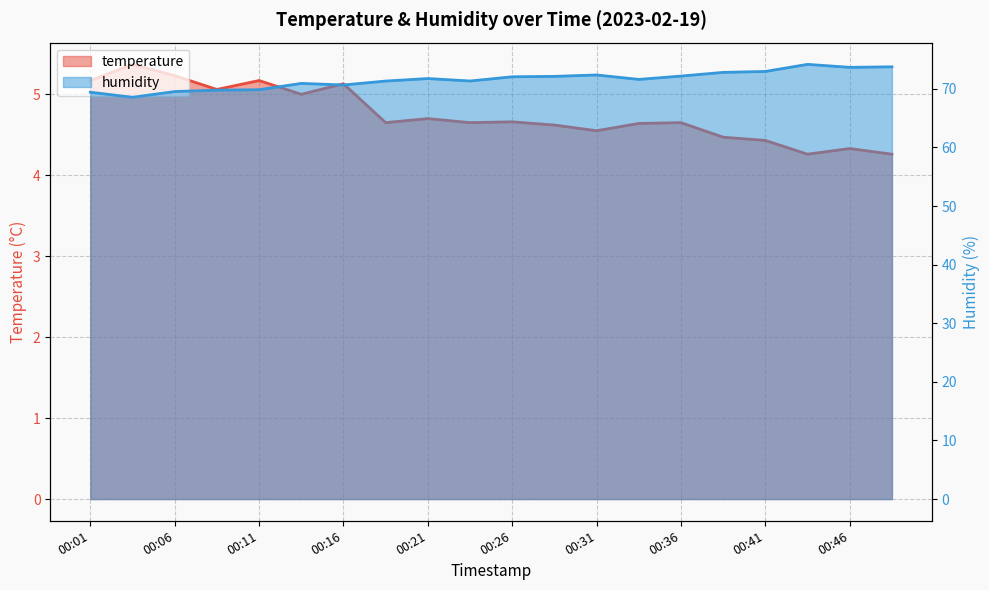

What is the minimum value shown in the chart?

4.3